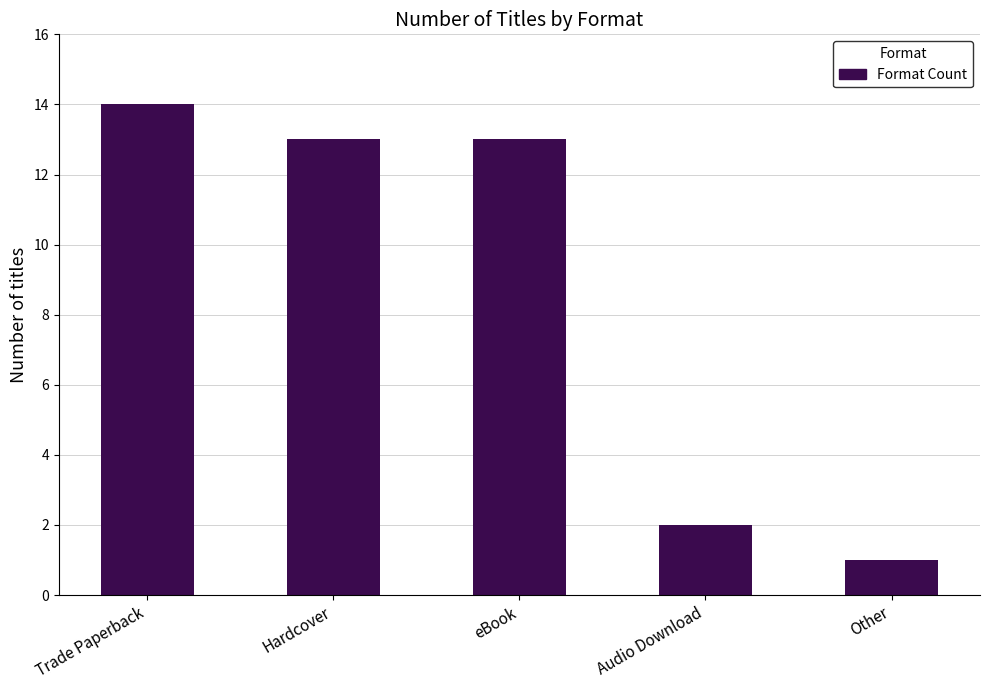

What is the maximum value shown in the chart?

14